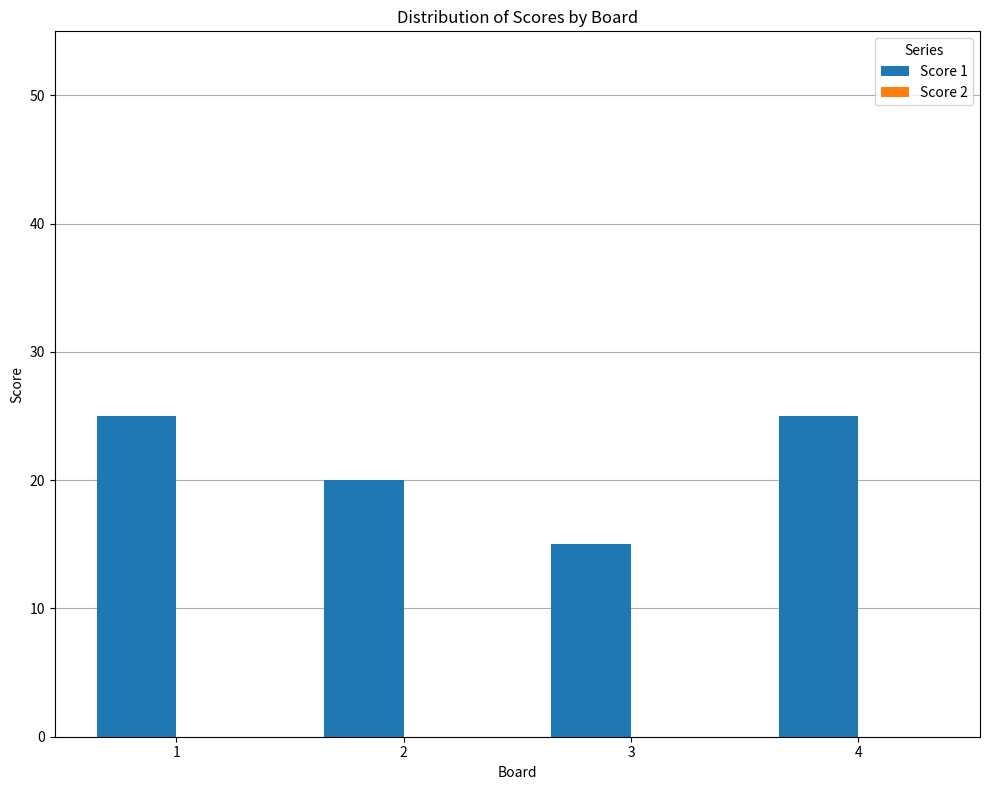

What is the sum of all values?

85